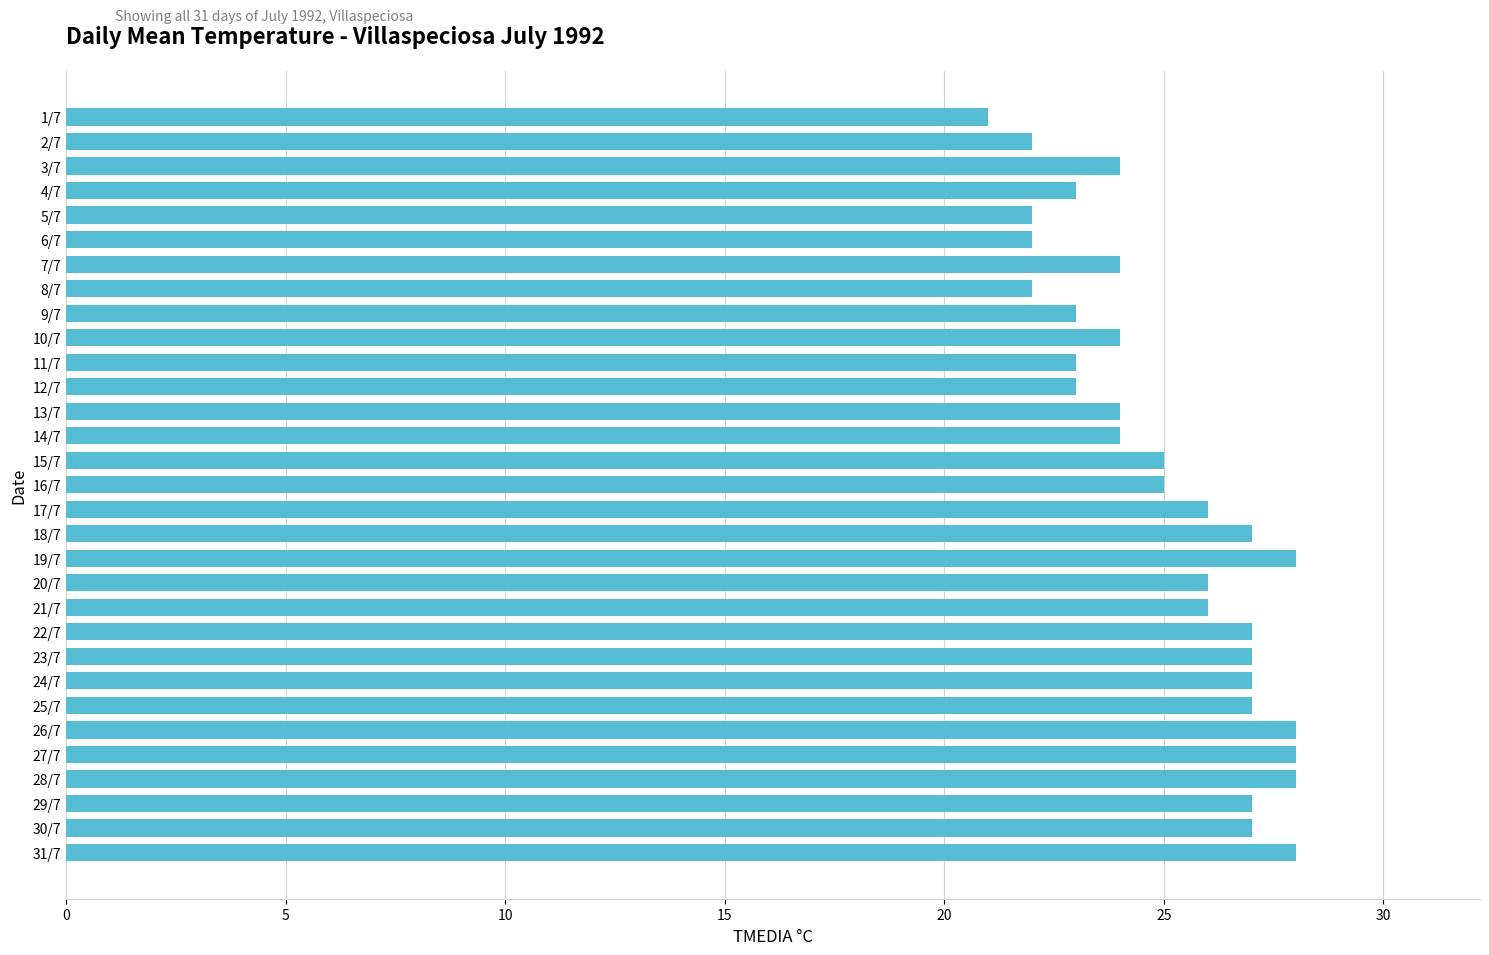

Which has a higher value, 2/7 or 26/7?

26/7